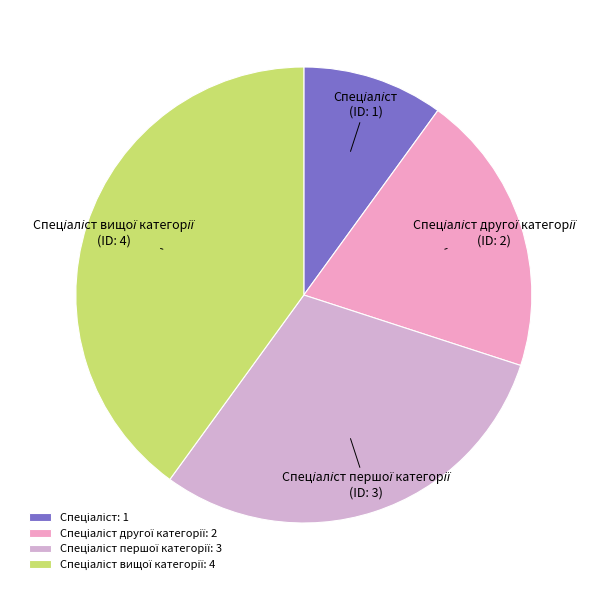

How many slices are in this pie chart?

4